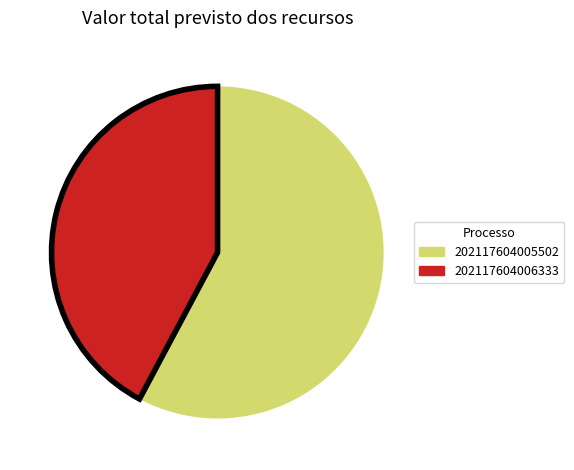

The 202117604005502 slice represents 58% of the pie. True or false?

True